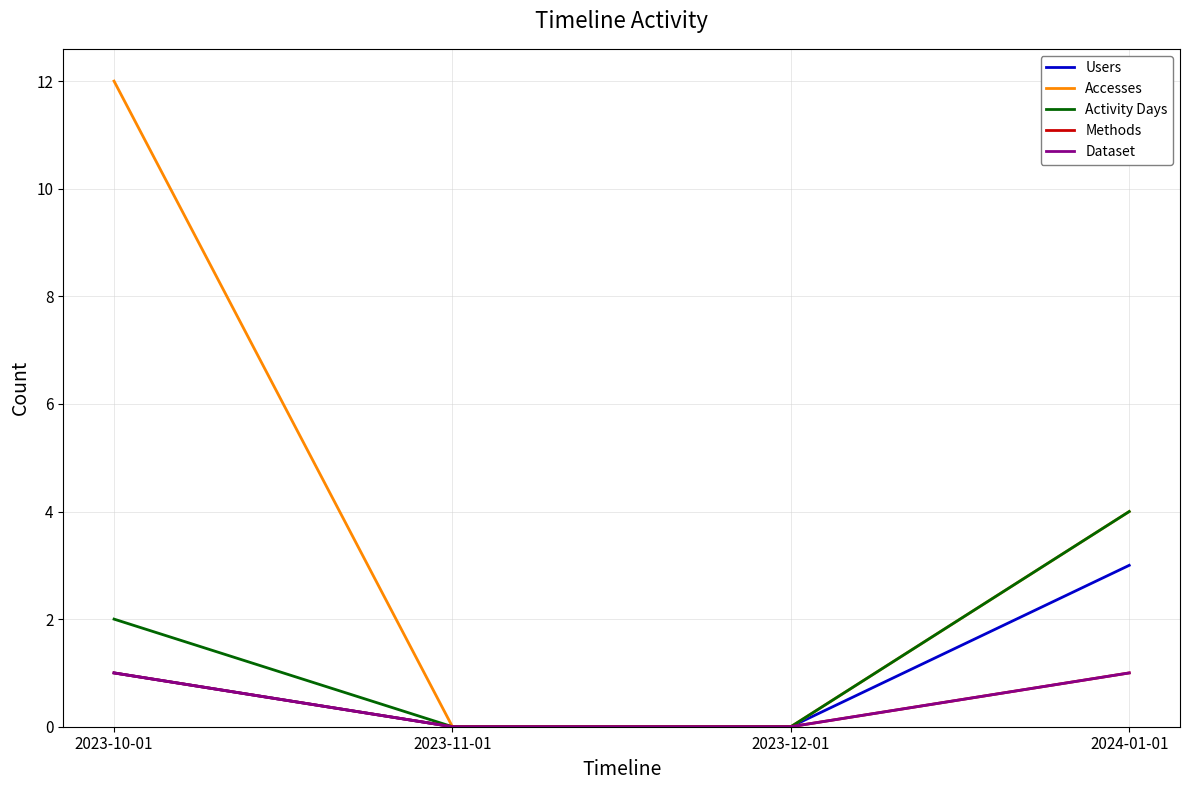

At which label does Users first exceed 1?

2024-01-01